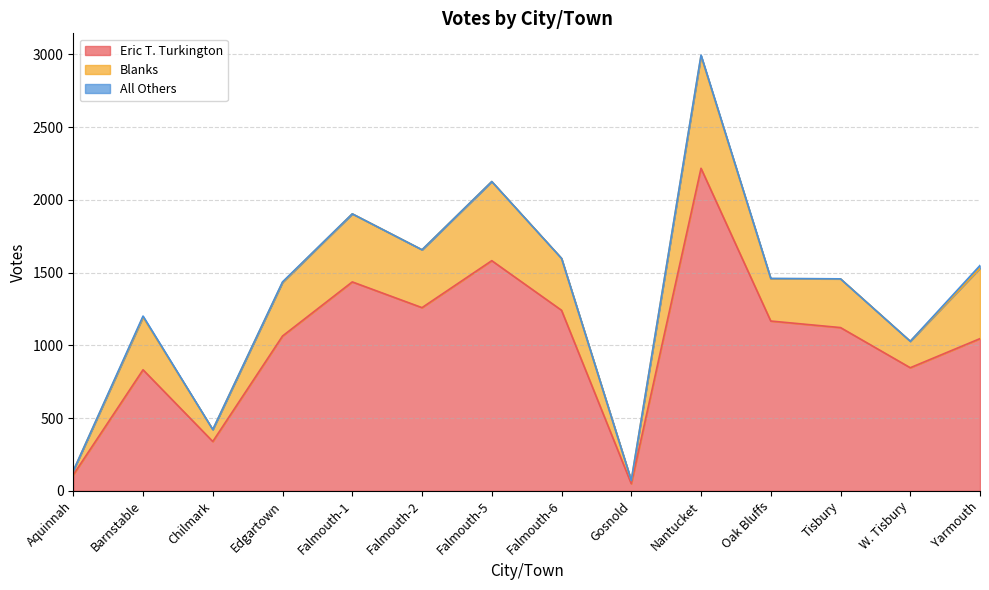

Does the chart display data point markers on the line(s)?

No